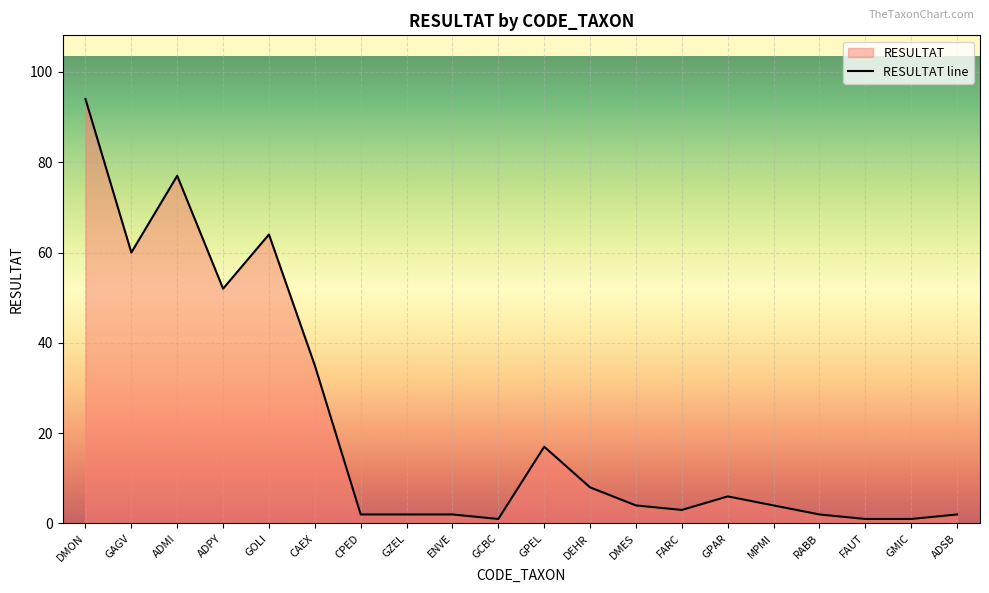

Rank the categories by value from highest to lowest.

DMON, ADMI, GOLI, GAGV, ADPY, CAEX, GPEL, DEHR, GPAR, DMES, MPMI, FARC, CPED, GZEL, ENVE, RABB, ADSB, GCBC, FAUT, GMIC